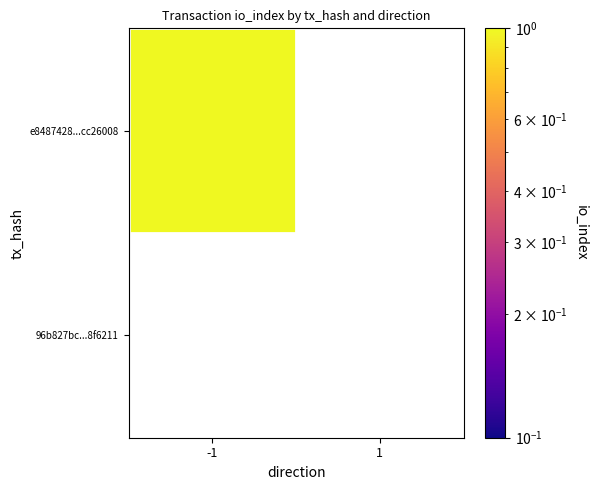

True or false: 96b827bc...8f6211 has a value of 0.0 at 1.

True